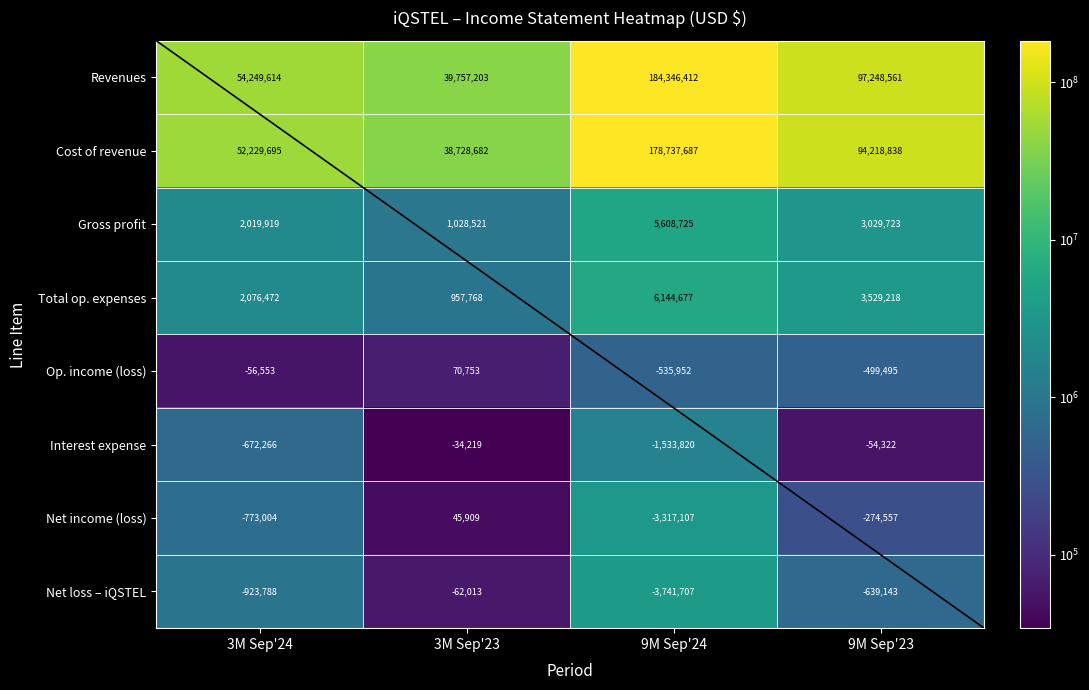

Is it true that Revenues equals 73899629 at 3M Sep'24?

False